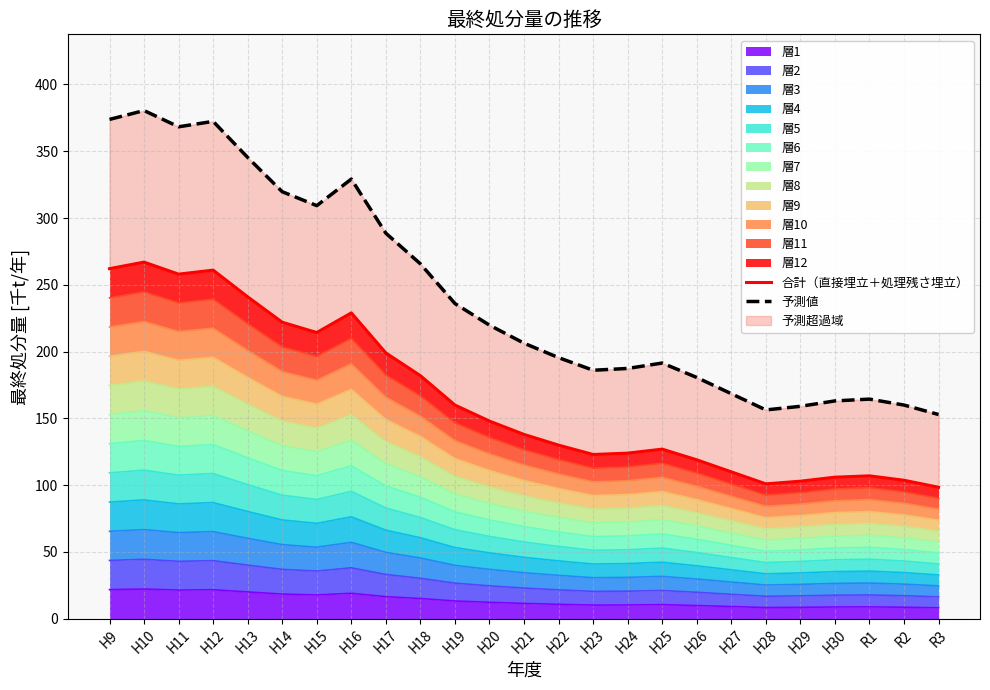

Is the value of 予測値 at R2 greater than the value of 合計（直接埋立＋処理残さ埋立） at R2?

Yes